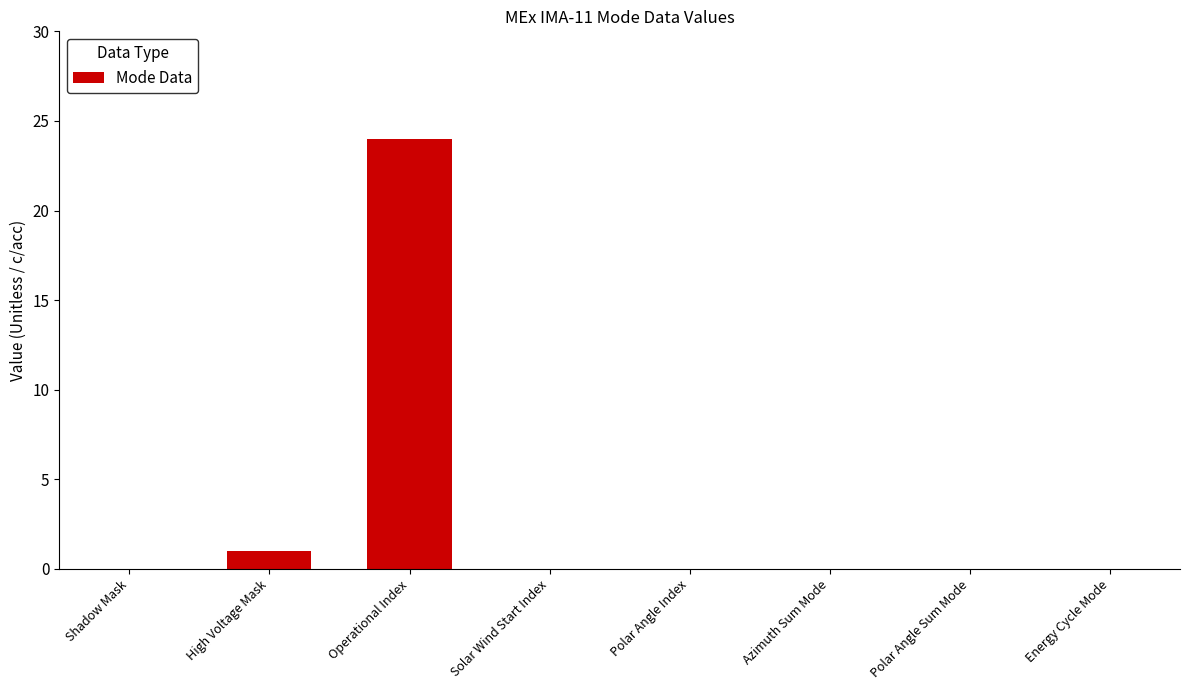

Is it true that the value at Polar Angle Index is 0?

True